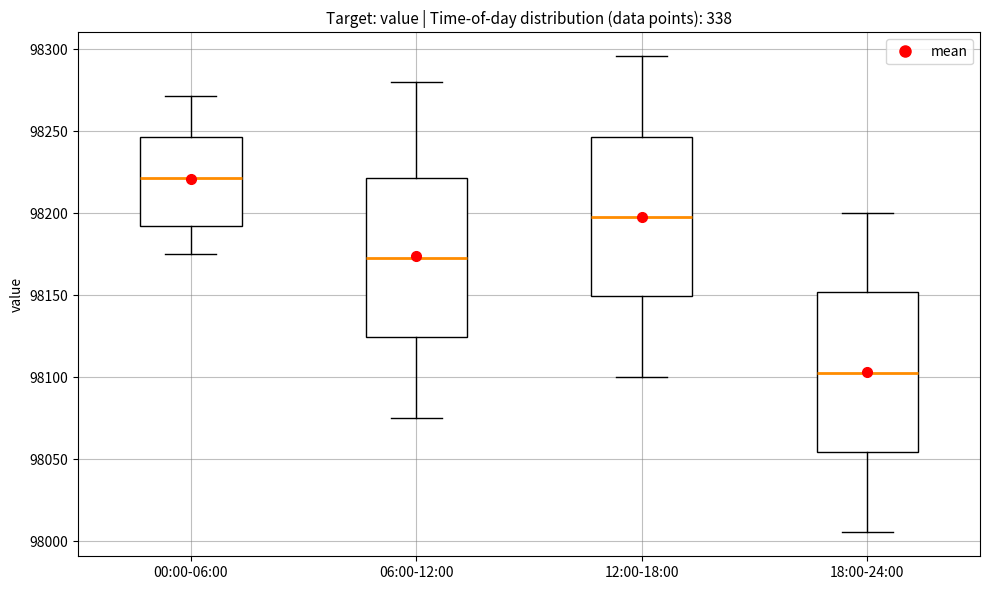

Where is the lower edge of the box for 12:00-18:00 on the y-axis? The values are not printed on the chart, so give them approximately, as read against the axis.

98150